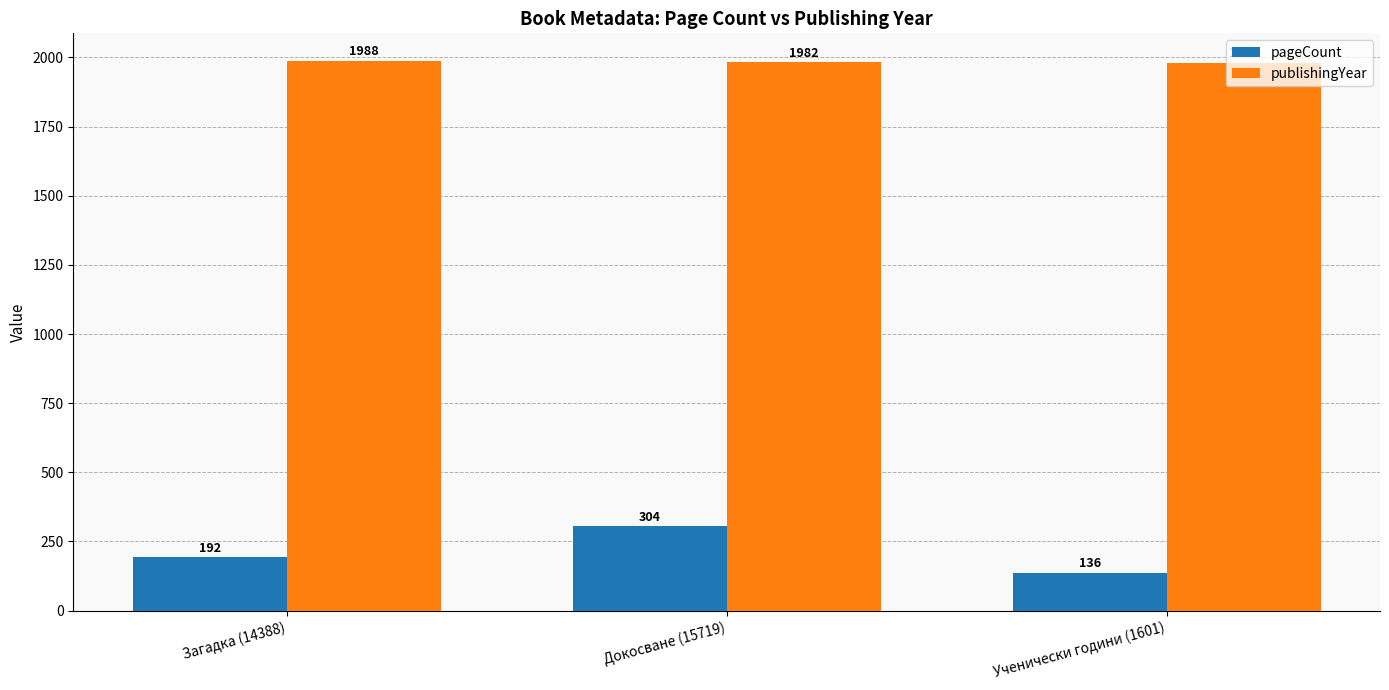

Which series changed the most between Загадка (14388) and Докосване (15719)?

pageCount